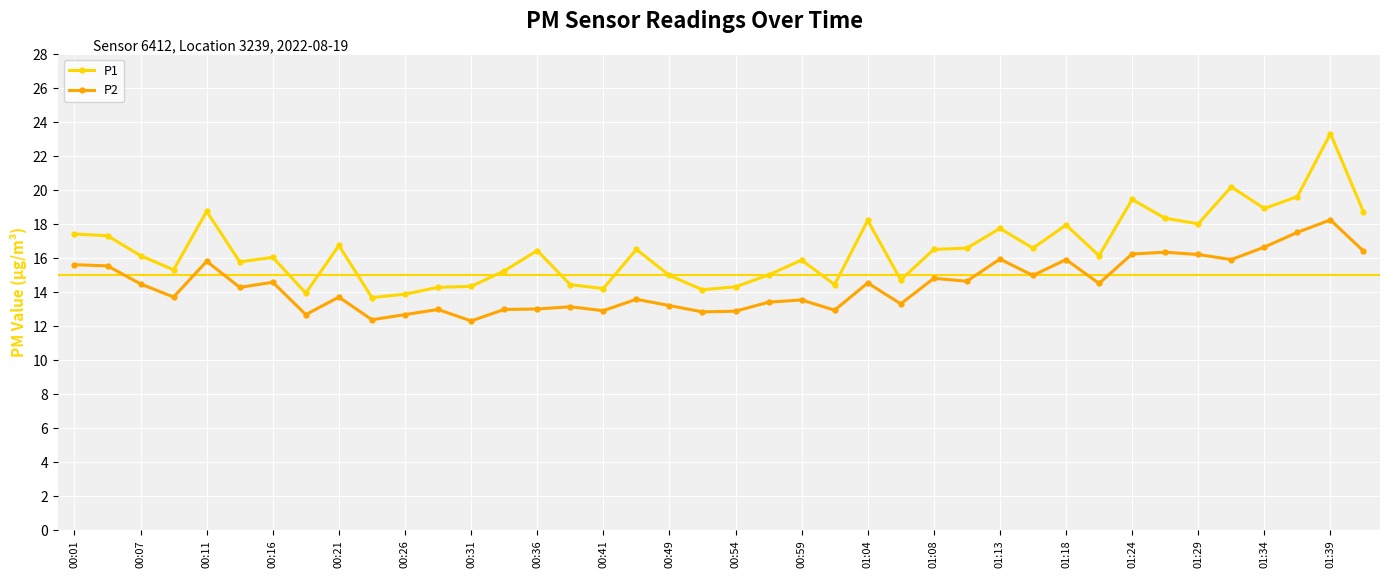

Does the chart have visible grid lines?

Yes